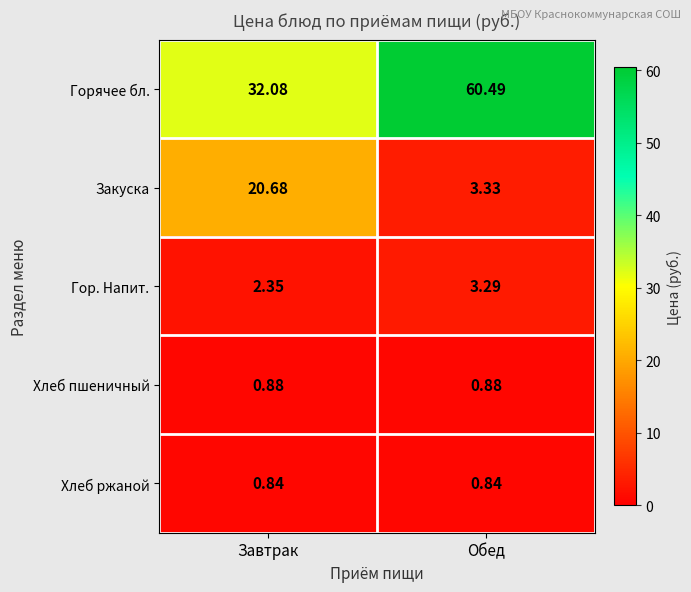

Count the number of categories in the chart.

2